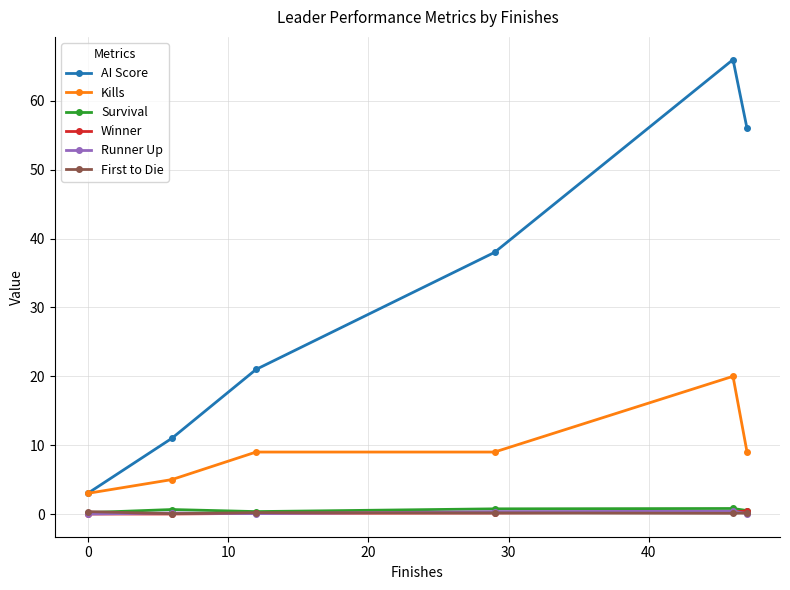

What are all the series names shown in the legend?

AI Score, Kills, Survival, Winner, Runner Up, First to Die